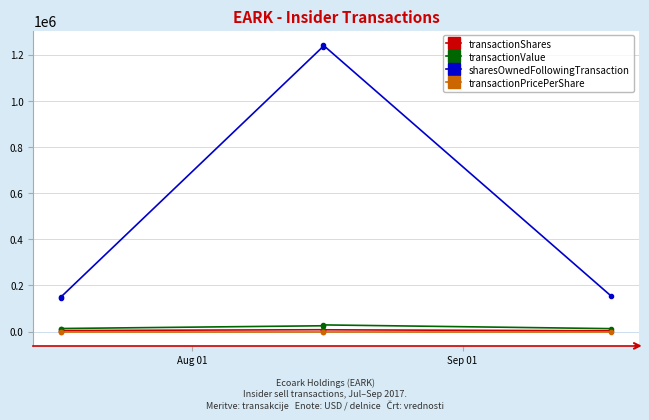

What is the average value of the sharesOwnedFollowingTransaction series?

585381.8